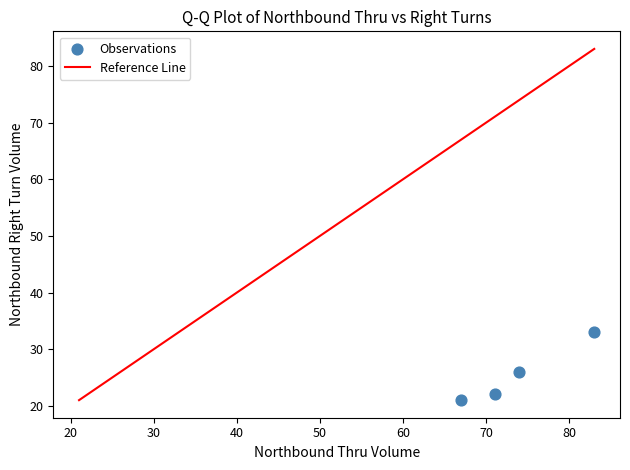

What is the range of X values (max minus min)?

16